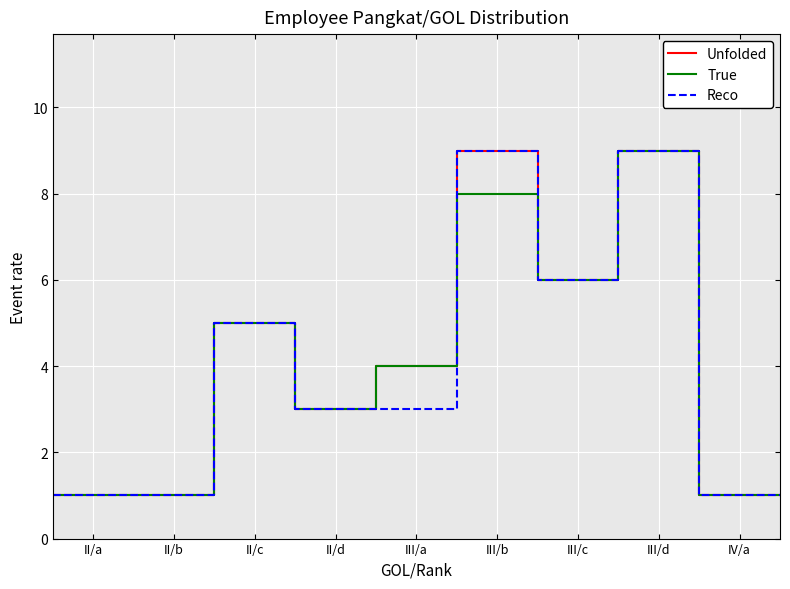

True or false: Reco and Unfolded cross at least once.

False